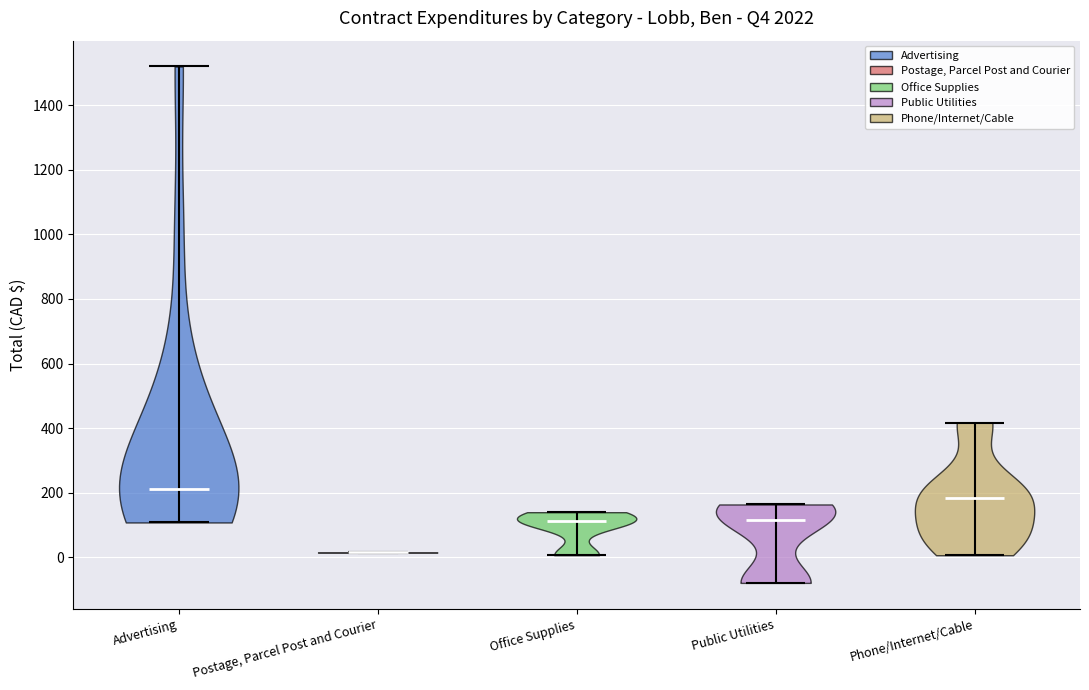

Reading left to right, read every violin against the y-axis: where its median line is, and the lowest and highest points it reaches. The values are not printed on the chart, so give them approximately, as read against the axis.

Advertising: median line 220, lowest point 100, highest point 1520
Postage, Parcel Post and Courier: median line 20, lowest point 20, highest point 20
Office Supplies: median line 120, lowest point 0, highest point 140
Public Utilities: median line 120, lowest point -80, highest point 160
Phone/Internet/Cable: median line 180, lowest point 0, highest point 420